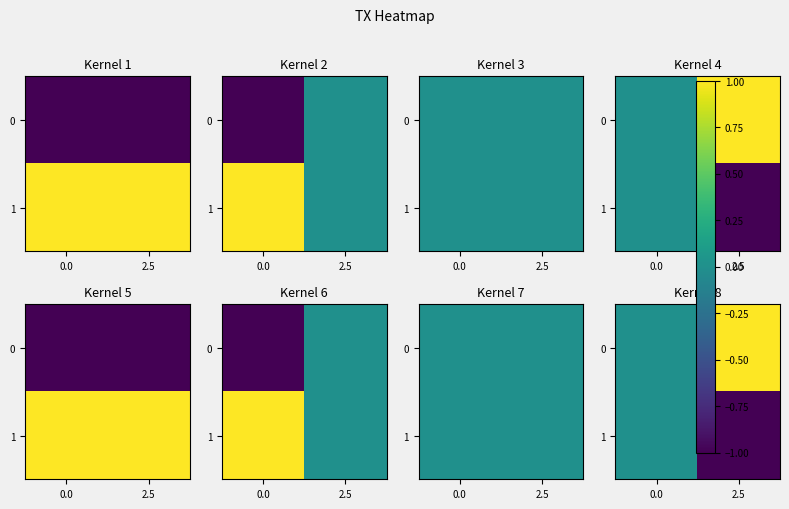

What is the difference between the 0 values at 0.0 and 2.5?

1